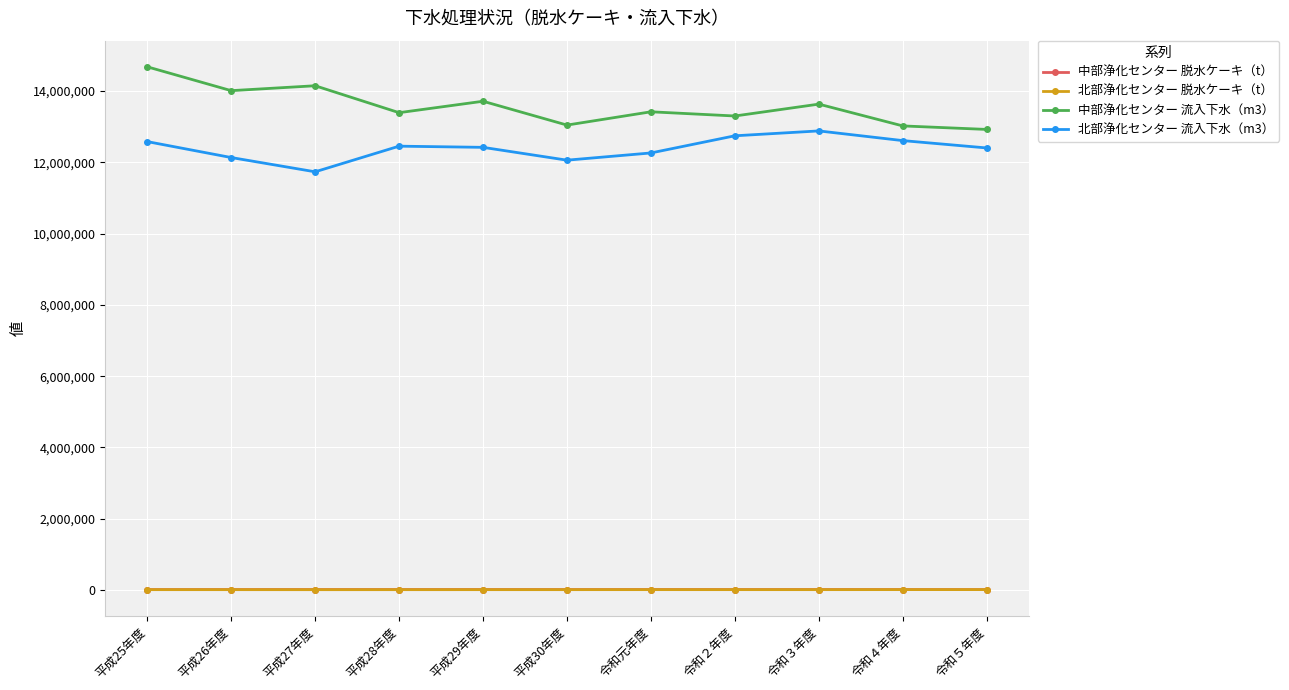

Is this an area chart (filled region under the line)?

No